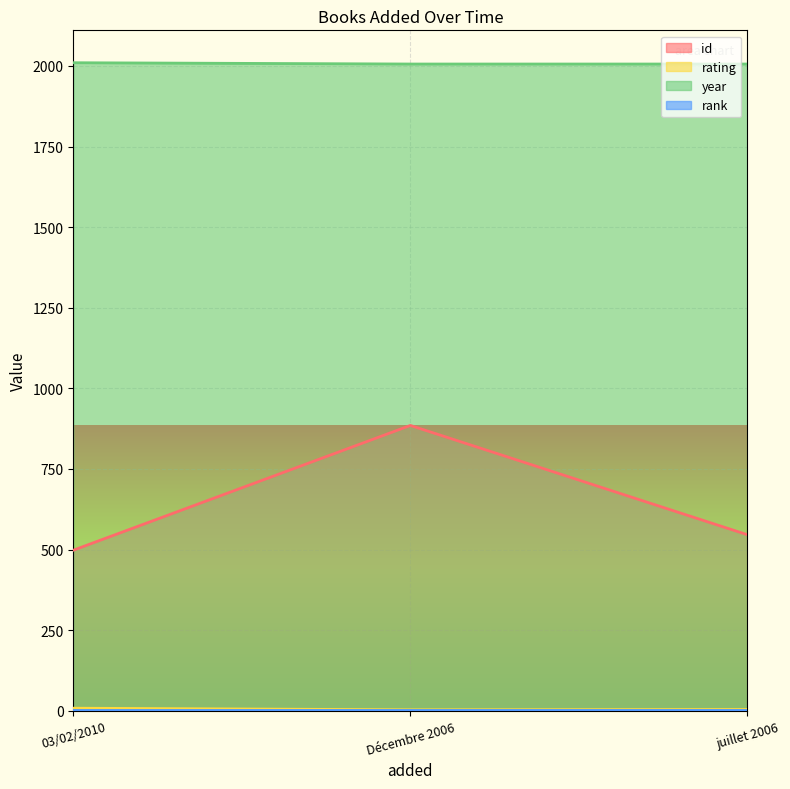

Which series has the largest total across all categories?

year